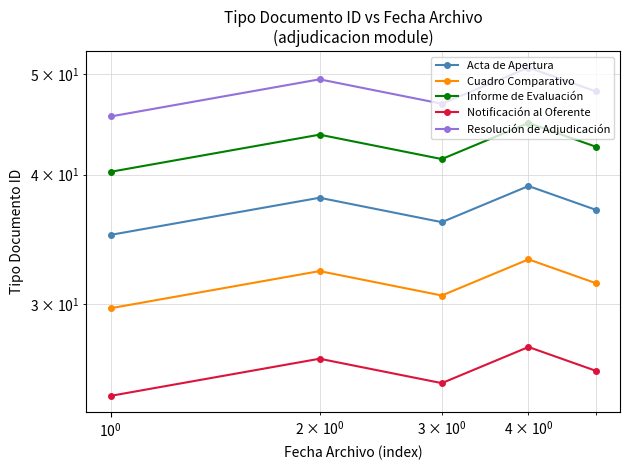

What is the smallest value displayed?

24.5